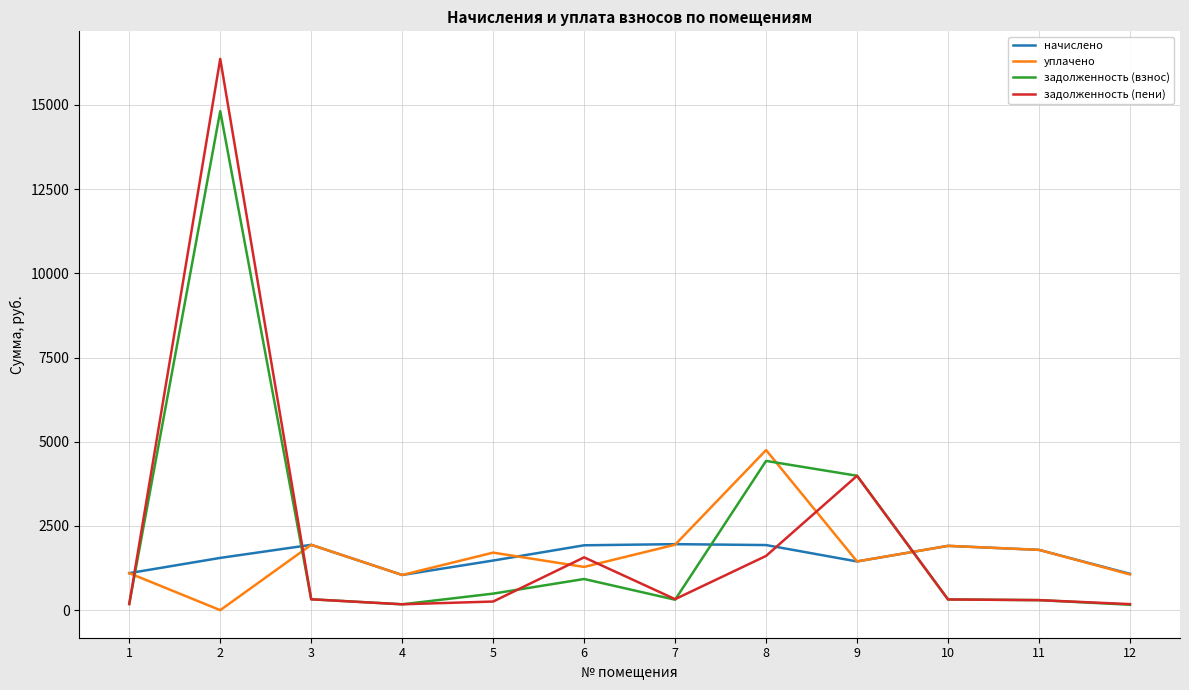

What is the maximum value for начислено?

1959.5